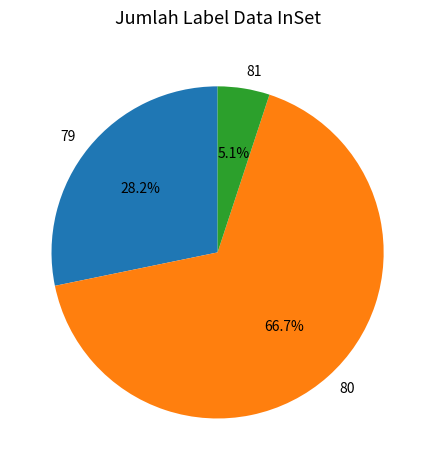

How many slices are in this pie chart?

3